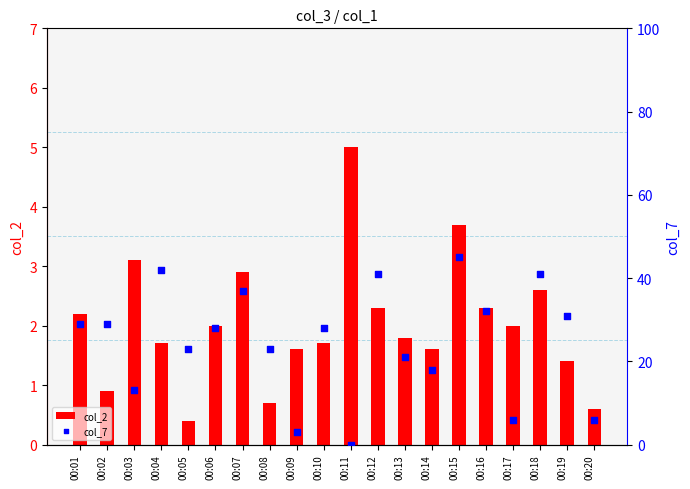

Which series has the largest Y range (max minus min)?

col_7